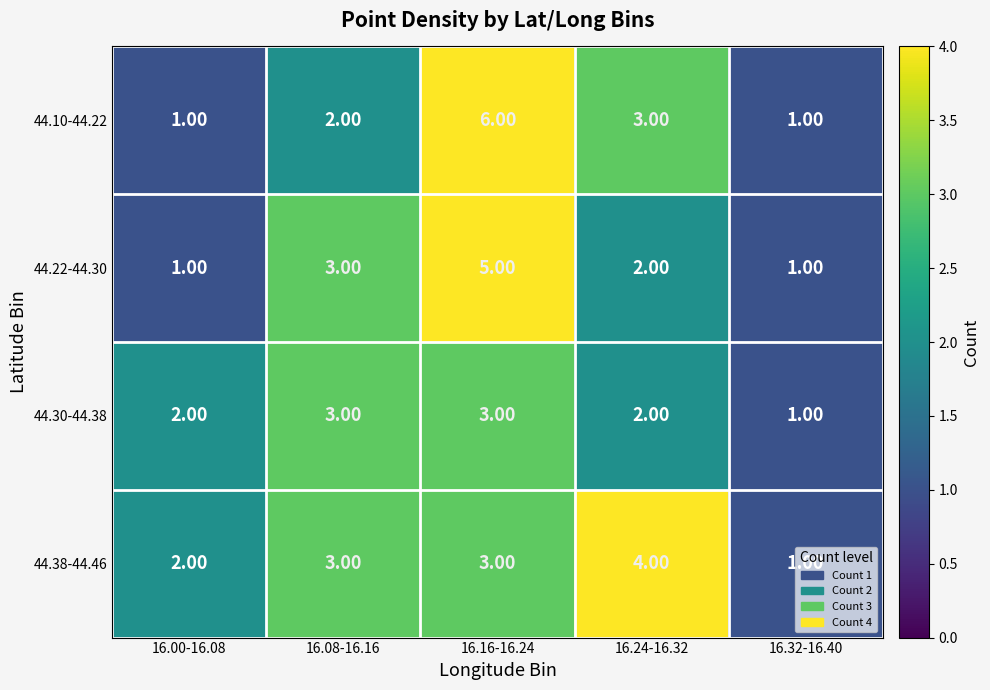

At which category is the sum across all series the highest?

16.16-16.24